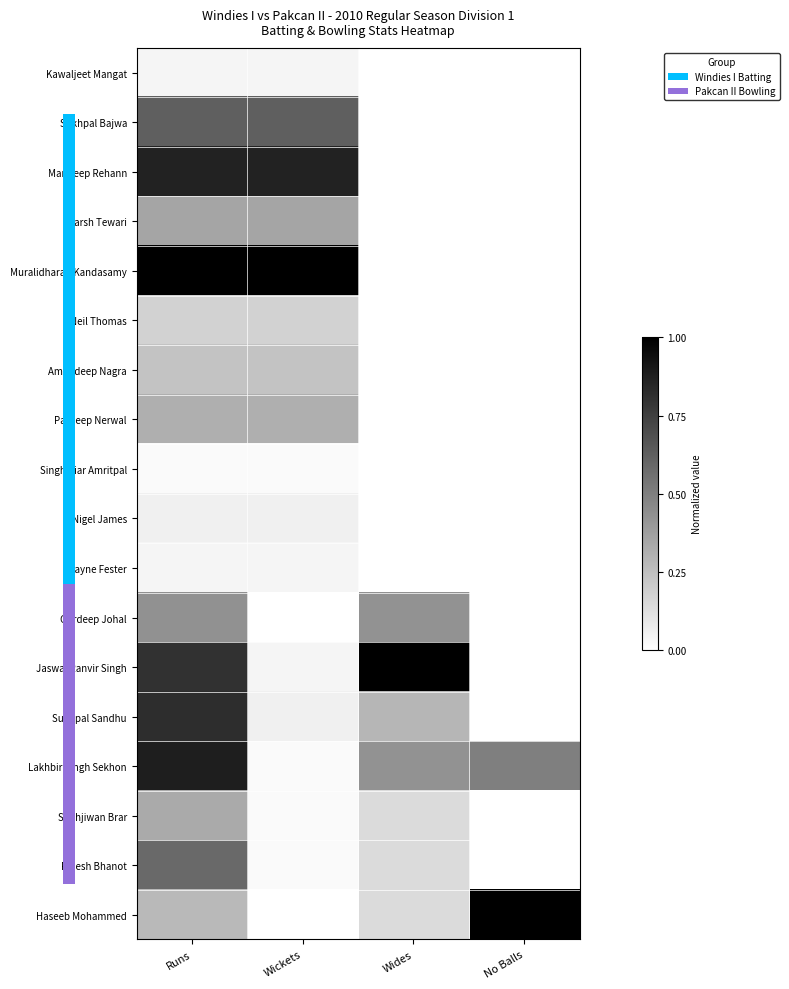

At Wides, list the series in order from largest to smallest.

Jaswal Ranvir Singh, Gurdeep Johal, Lakhbir Singh Sekhon, Sukhpal Sandhu, Sukhjiwan Brar, Rajesh Bhanot, Haseeb Mohammed, Kawaljeet Mangat, Sukhpal Bajwa, Mandeep Rehann, Harsh Tewari, Muralidharan Kandasamy, Neil Thomas, Amandeep Nagra, Pardeep Nerwal, Singh Riar Amritpal, Nigel James, Wayne Fester